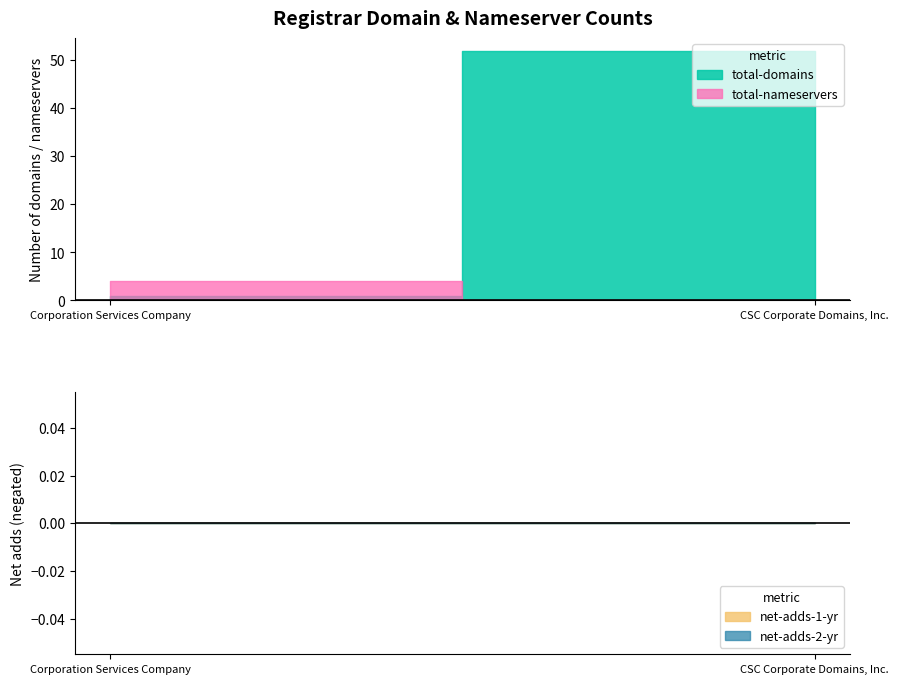

Between Corporation Services Company and CSC Corporate Domains, Inc., which series saw the biggest shift?

total-domains